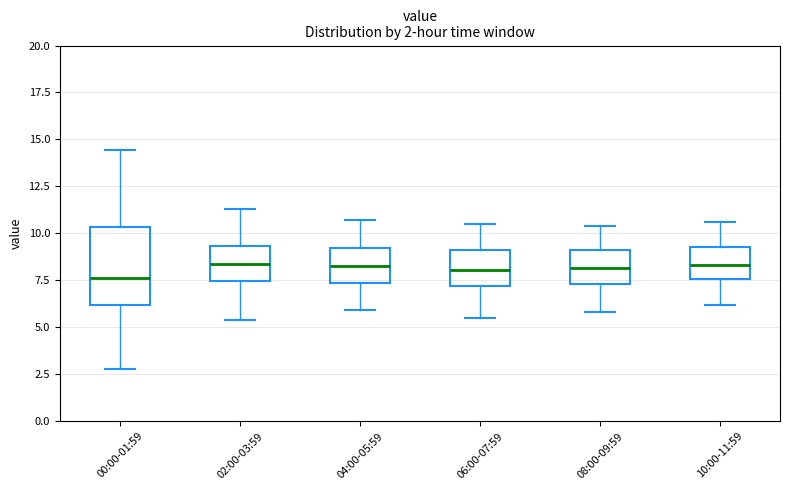

Which box is the tallest, from its lower edge to its upper edge?

00:00-01:59